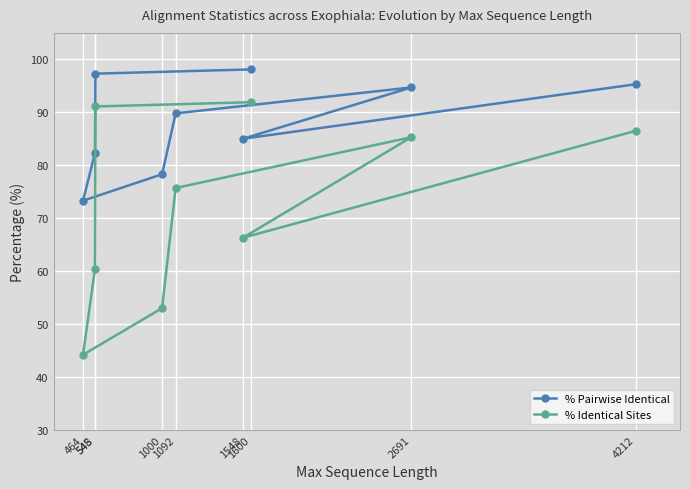

Reading left to right, extract all data points from this chart.

% Pairwise Identical: 464=73.3	545=82.3	548=97.3	1000=78.3	1092=89.8	1548=85.0	1600=98.1	2691=94.7	4212=95.3
% Identical Sites: 464=44.2	545=60.4	548=91.1	1000=53.0	1092=75.7	1548=66.3	1600=91.9	2691=85.3	4212=86.5